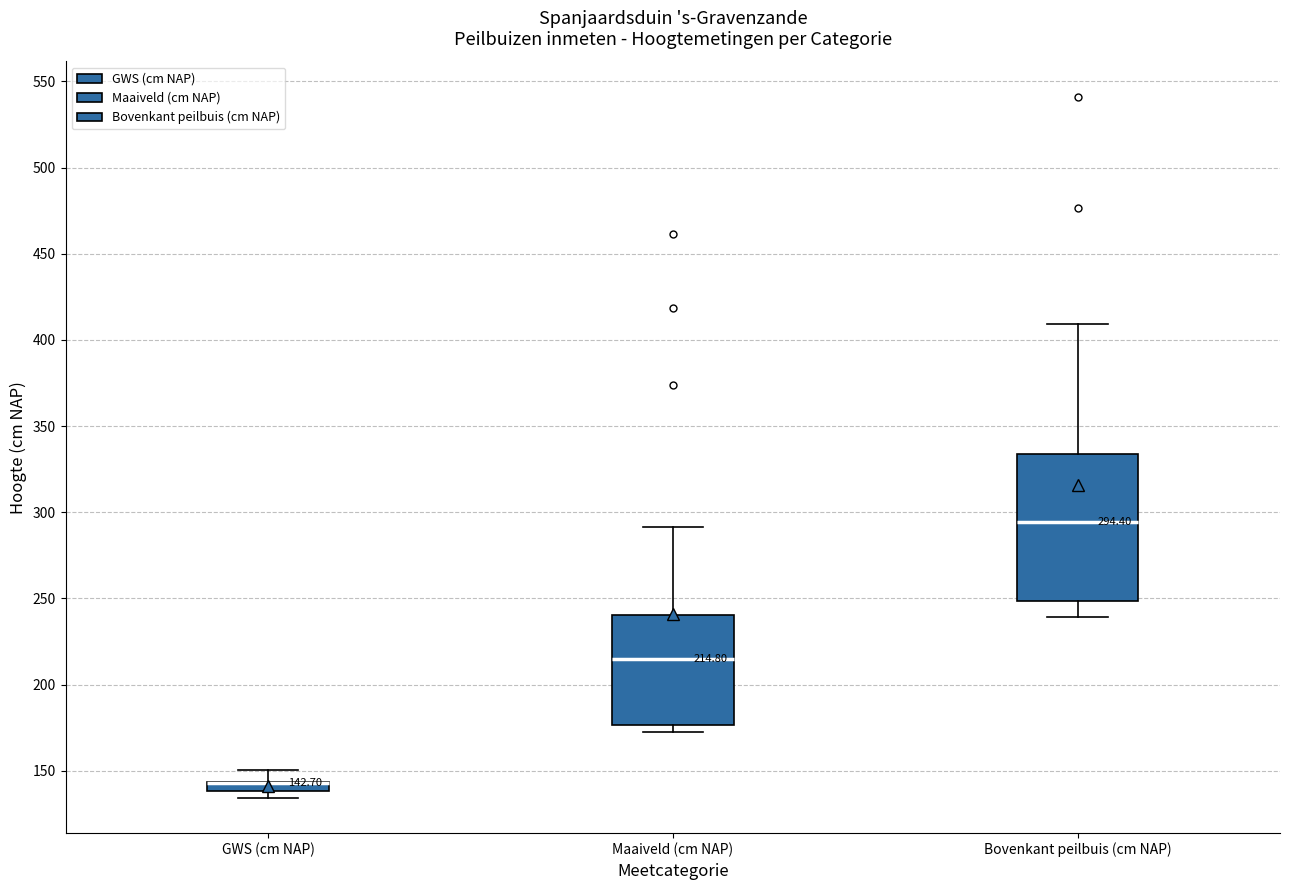

Comparing the boxes themselves (not the whiskers), which one is the tallest?

Bovenkant peilbuis (cm NAP)